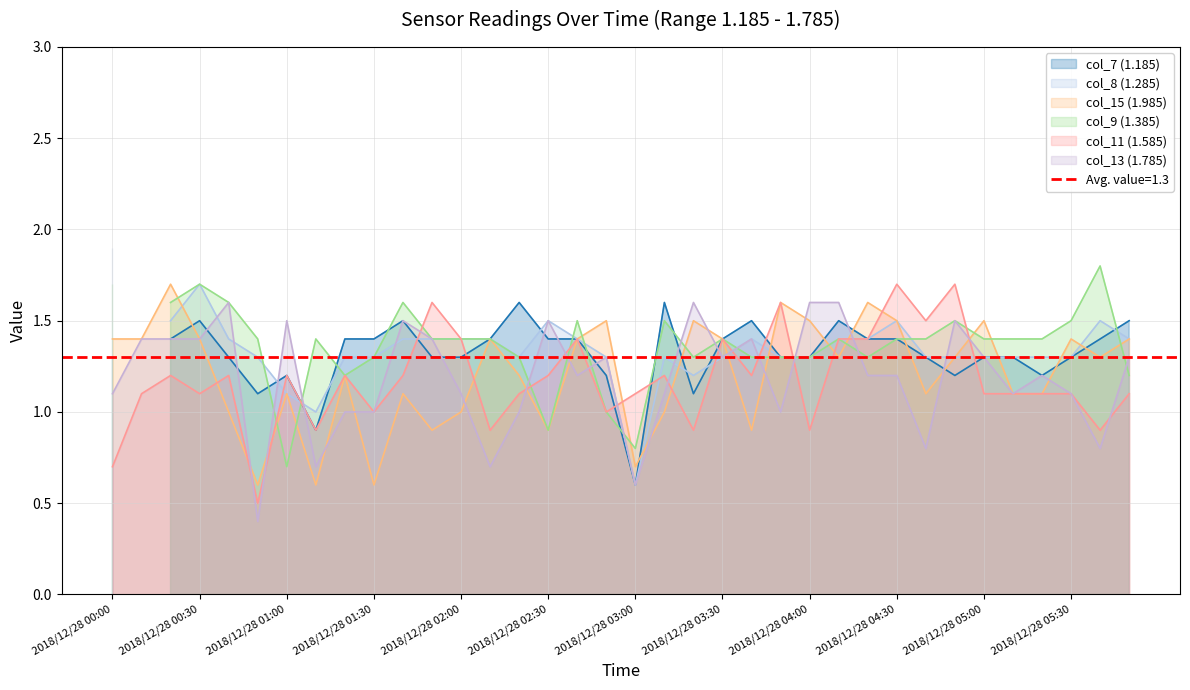

How many intersections are there between col_15 (1.985) and col_13 (1.785)?

16